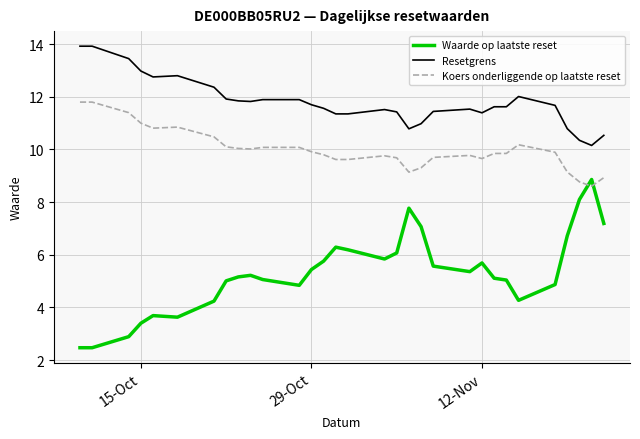

How many lines are shown in the chart?

3